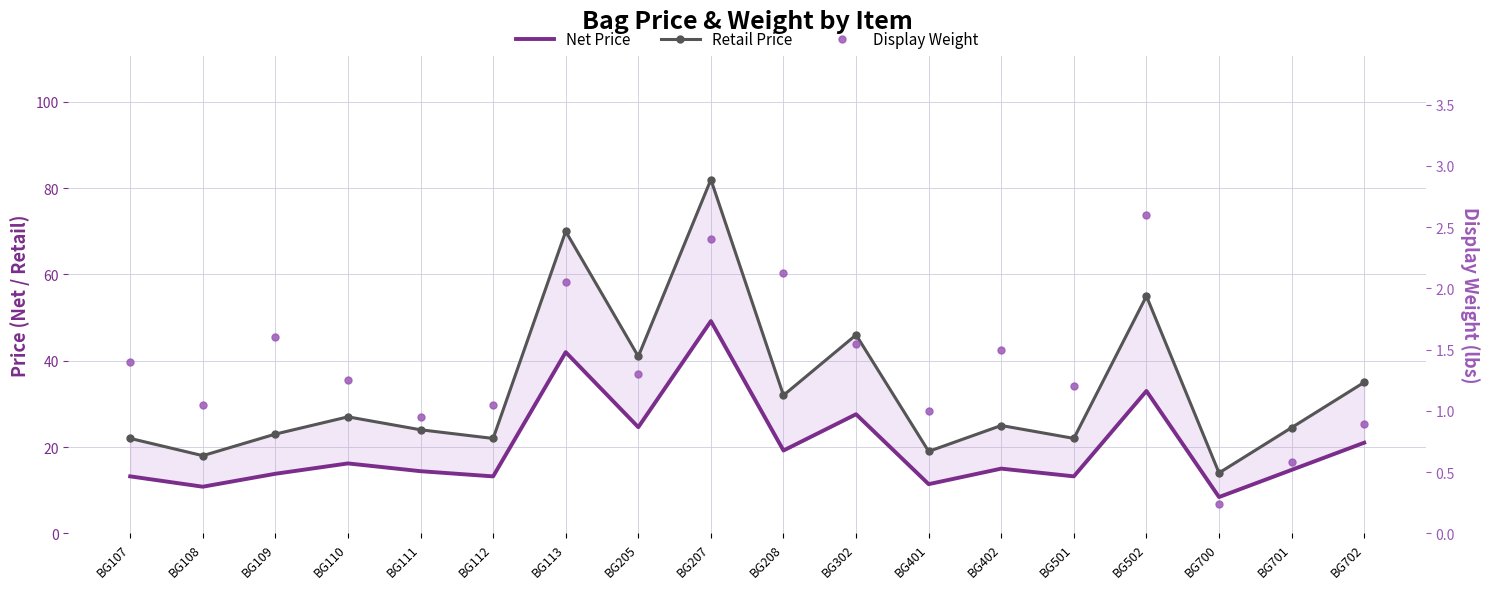

Reading left to right, list all the values displayed in this chart.

Net Price: BG107=13.2	BG108=10.8	BG109=13.8	BG110=16.2	BG111=14.4	BG112=13.2	BG113=42.0	BG205=24.6	BG207=49.2	BG208=19.2	BG302=27.6	BG401=11.4	BG402=15.0	BG501=13.2	BG502=33.0	BG700=8.4	BG701=14.7	BG702=21.0
Retail Price: BG107=22.0	BG108=18.0	BG109=23.0	BG110=27.0	BG111=24.0	BG112=22.0	BG113=70.0	BG205=41.0	BG207=82.0	BG208=32.0	BG302=46.0	BG401=19.0	BG402=25.0	BG501=22.0	BG502=55.0	BG700=14.0	BG701=24.5	BG702=35.0
Display Weight: BG107=1.4	BG108=1.1	BG109=1.6	BG110=1.2	BG111=0.9	BG112=1.1	BG113=2.0	BG205=1.3	BG207=2.4	BG208=2.1	BG302=1.6	BG401=1.0	BG402=1.5	BG501=1.2	BG502=2.6	BG700=0.2	BG701=0.6	BG702=0.9